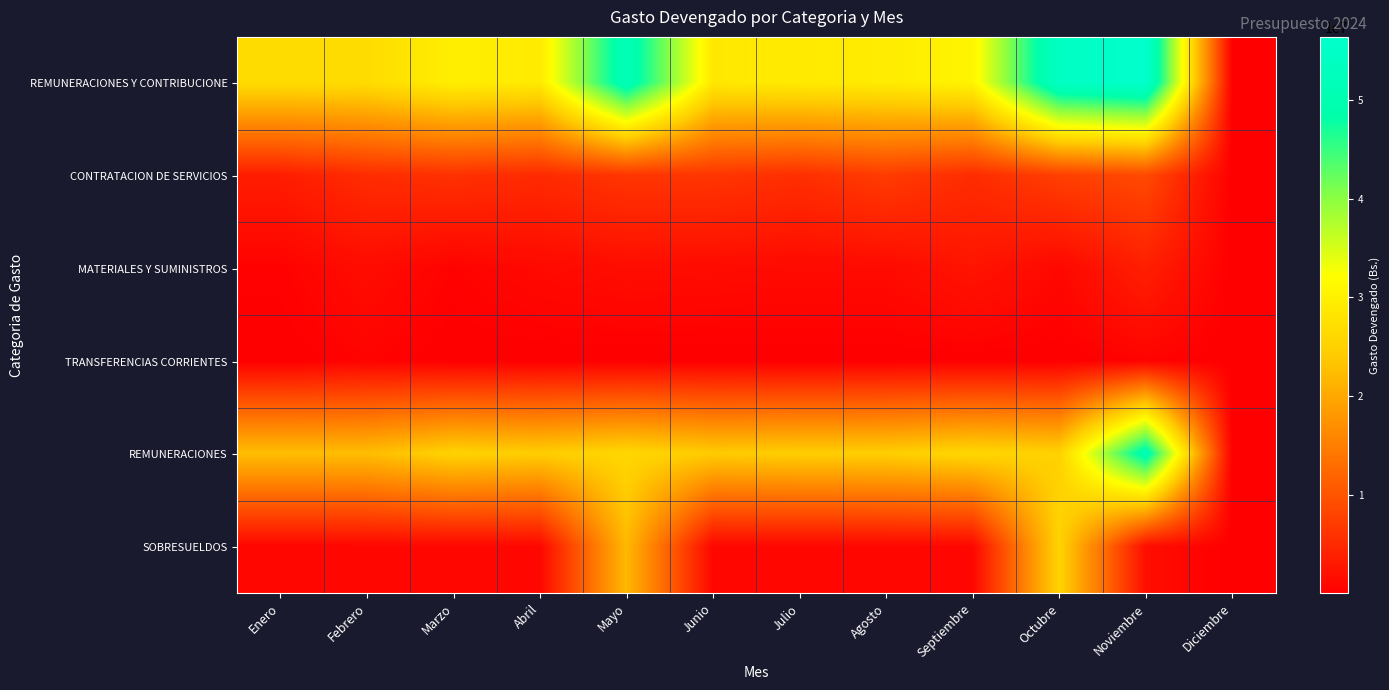

Which series has the largest range (max minus min)?

REMUNERACIONES Y CONTRIBUCIONE